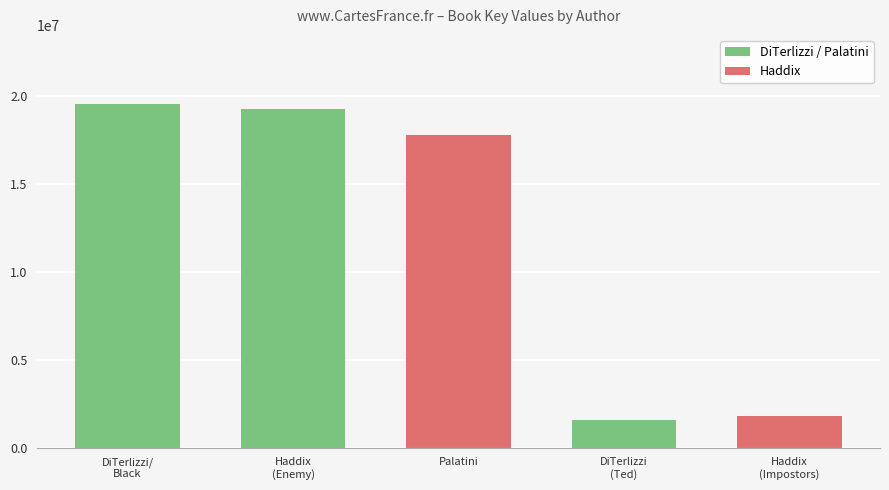

What is the sum of the values at DiTerlizzi/
Black and DiTerlizzi
(Ted)?

21157221